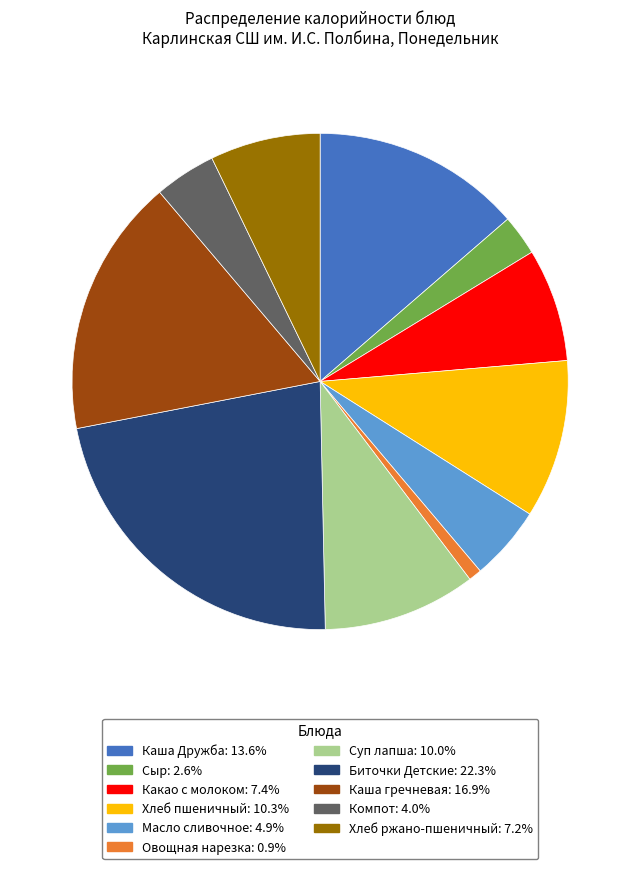

What is the ratio of the value at Хлеб ржано-пшеничный to the value at Масло сливочное?

1.5